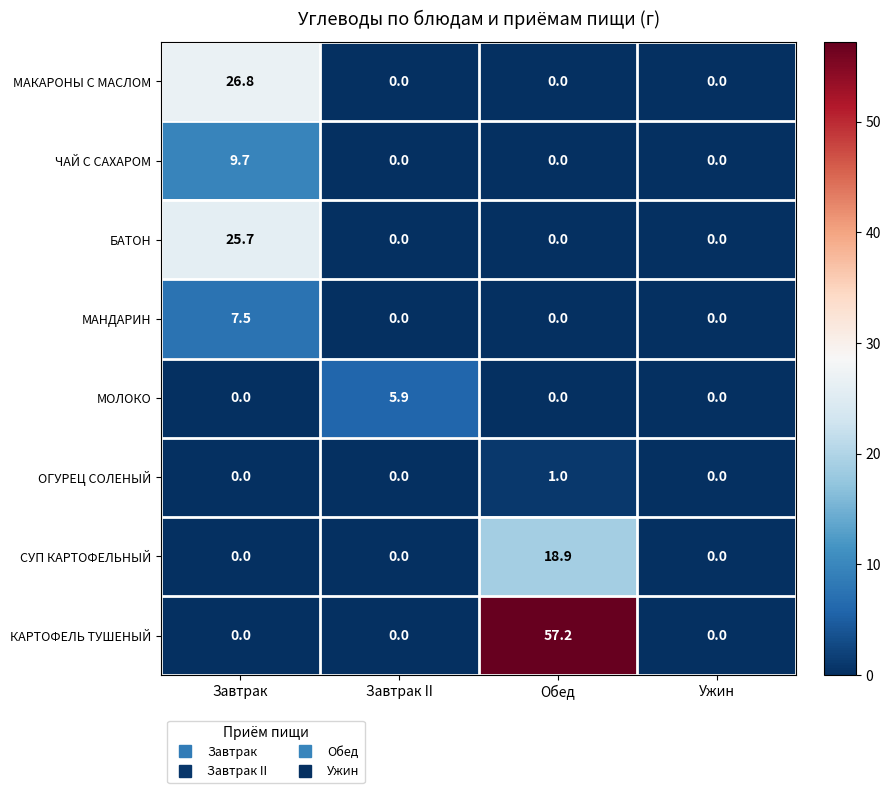

At how many categories does at least one series exceed 13?

2